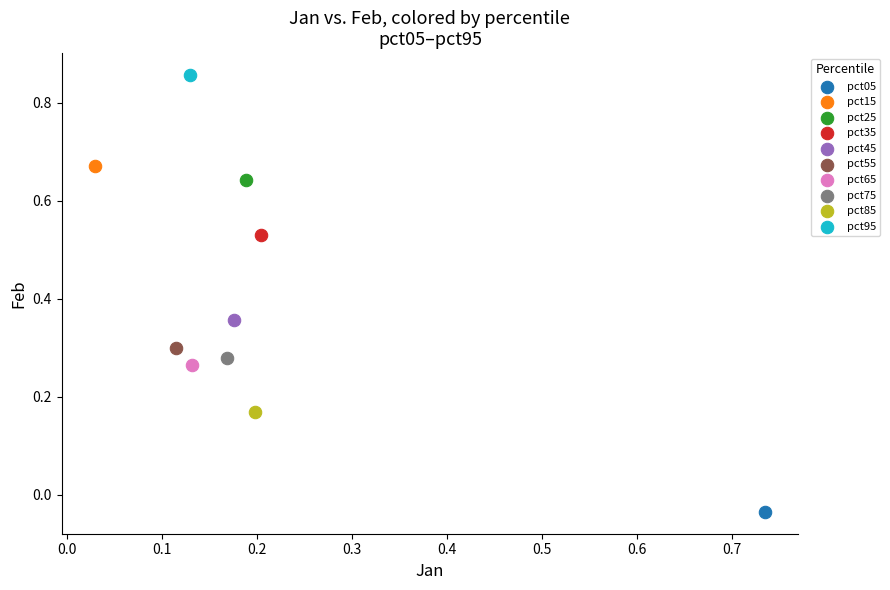

Which series reaches the minimum Y coordinate?

pct05